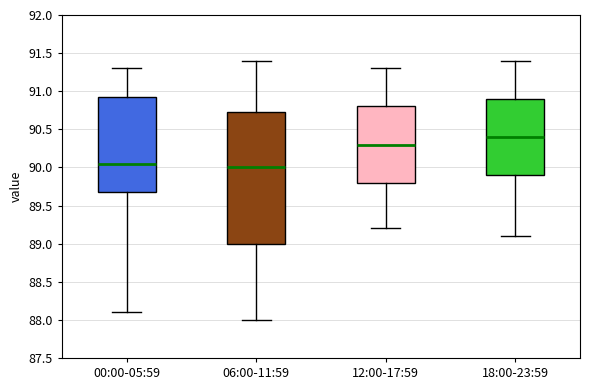

Which box has the highest median line?

18:00-23:59